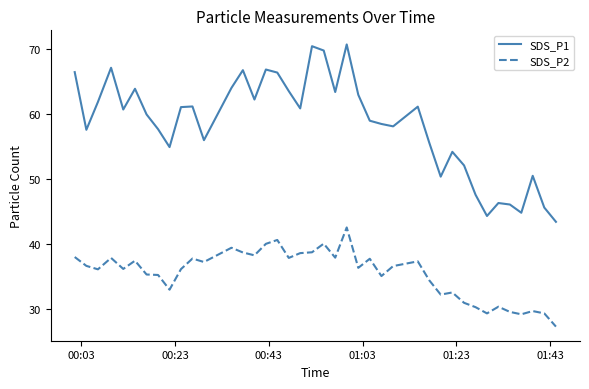

How many categories are shown in the chart?

40